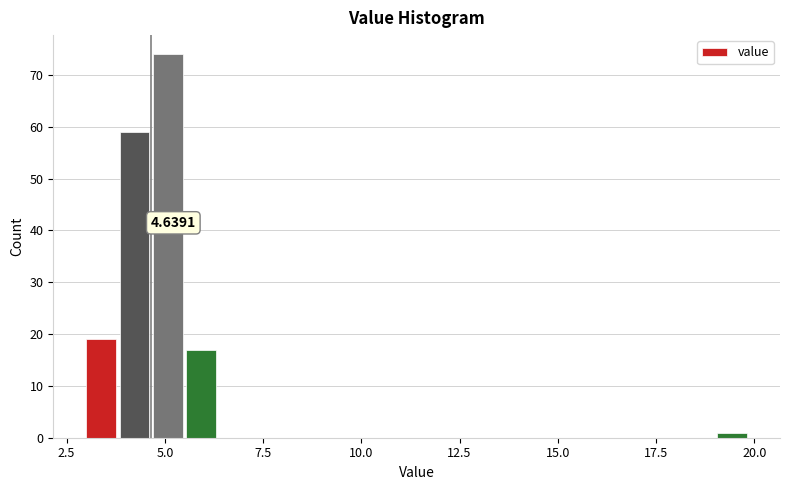

Around what value on the x-axis is the tallest bar? Give the approximate position of its centre, as read against the axis.

5.0